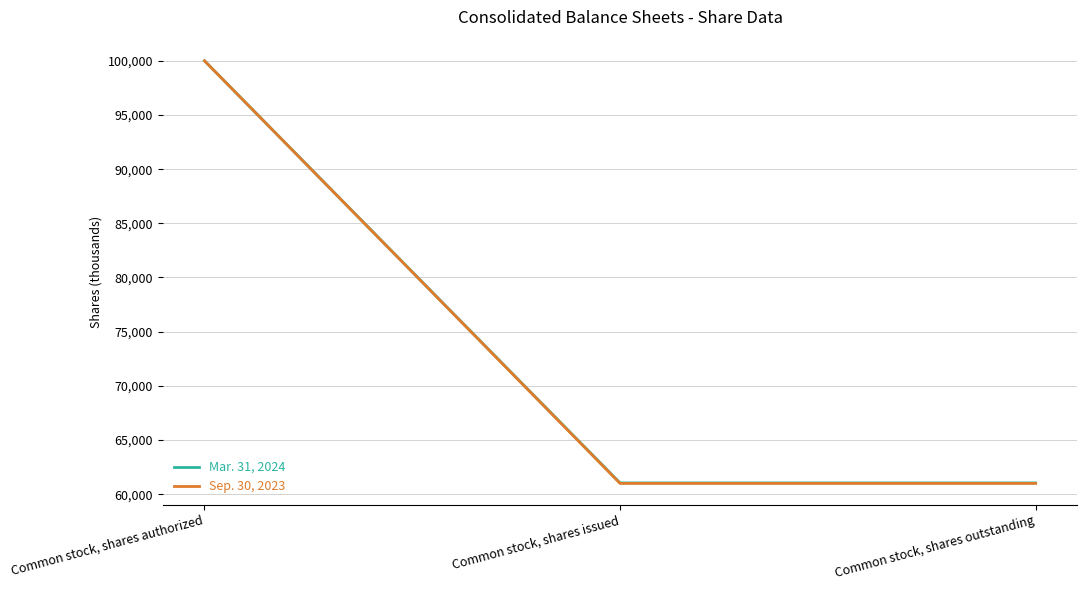

What is the lowest value of the Mar. 31, 2024 series?

61037